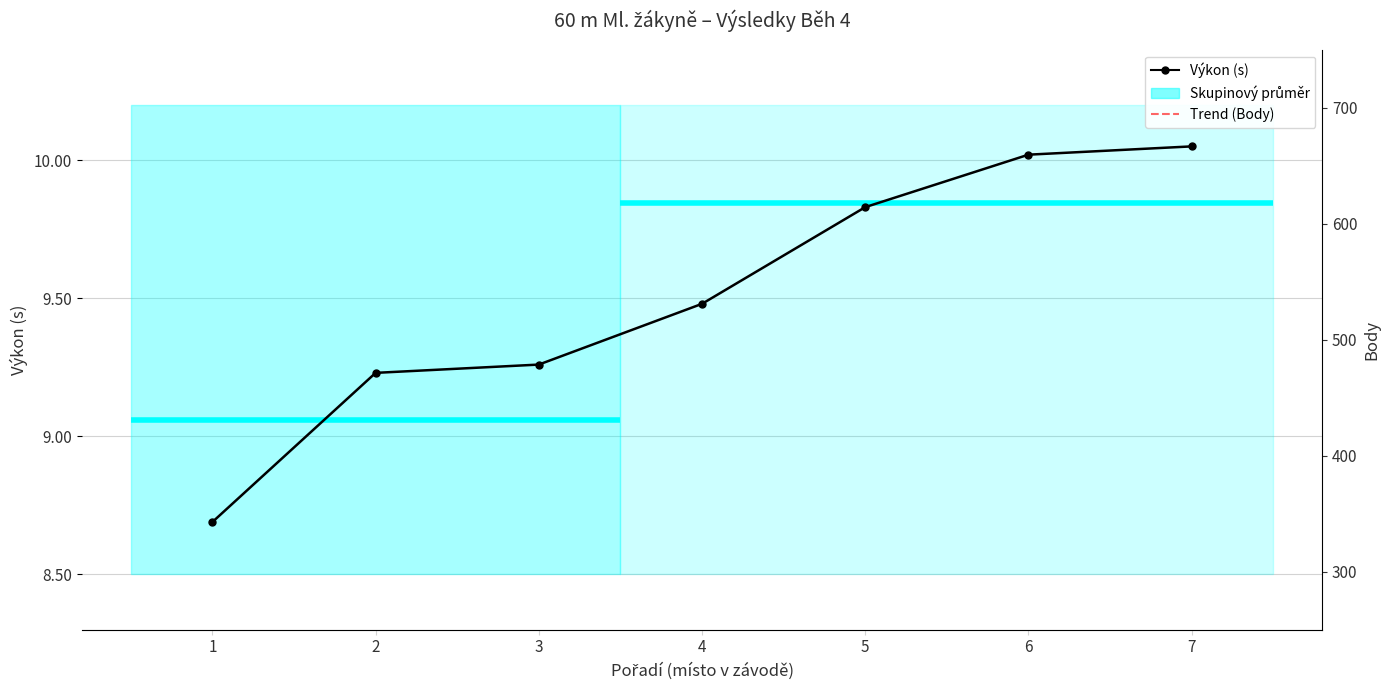

Where is Body nearest to the value 487?

3